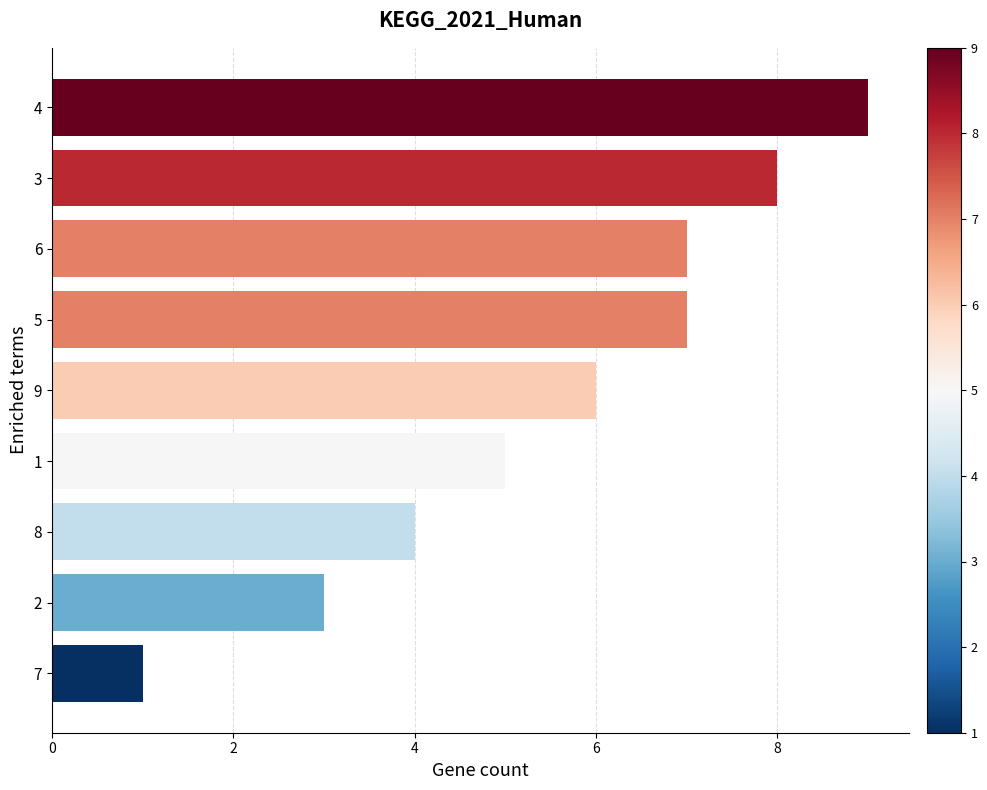

What is the sum of all values?

50